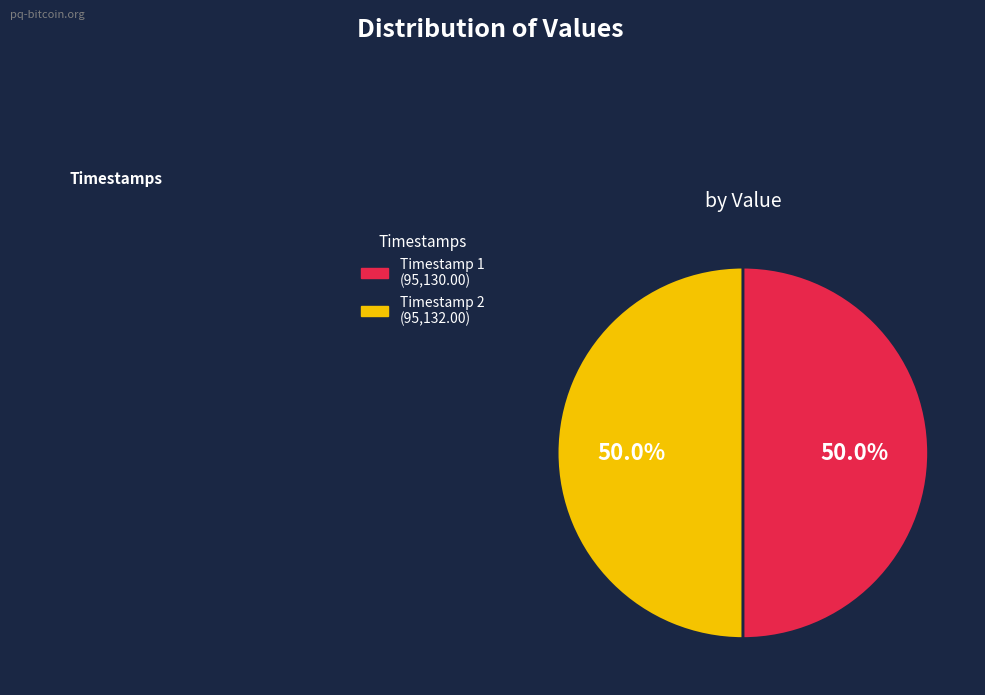

Count the number of slices in the pie.

2